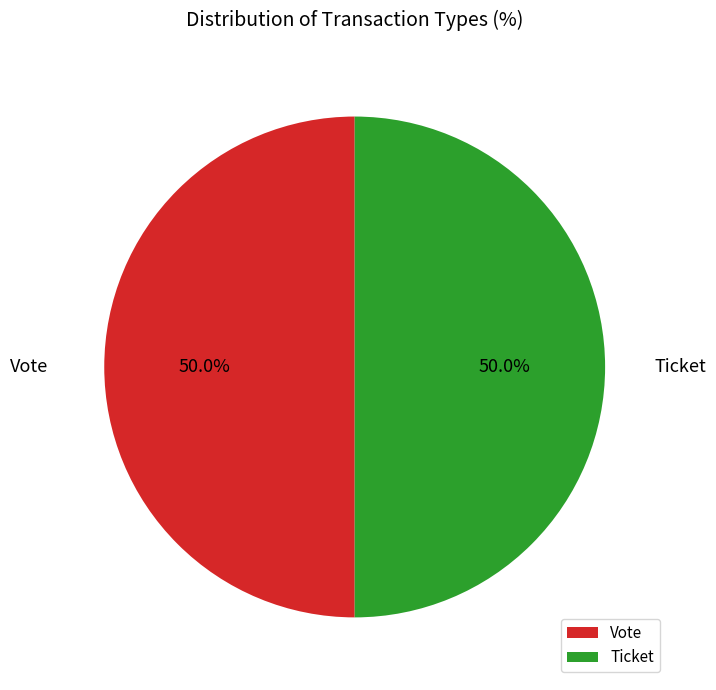

What portion of the pie excludes Ticket?

50.0%